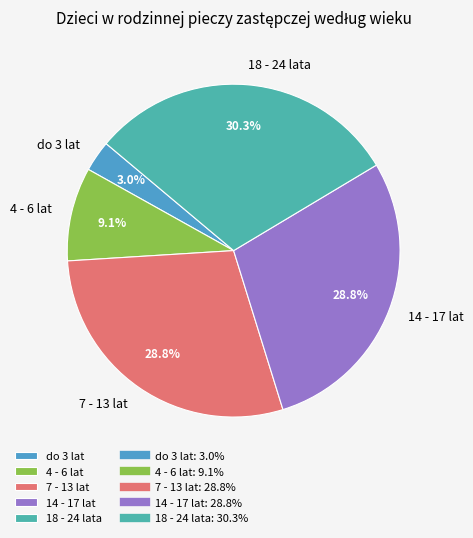

Does 7 - 13 lat account for over 50% of the chart?

No